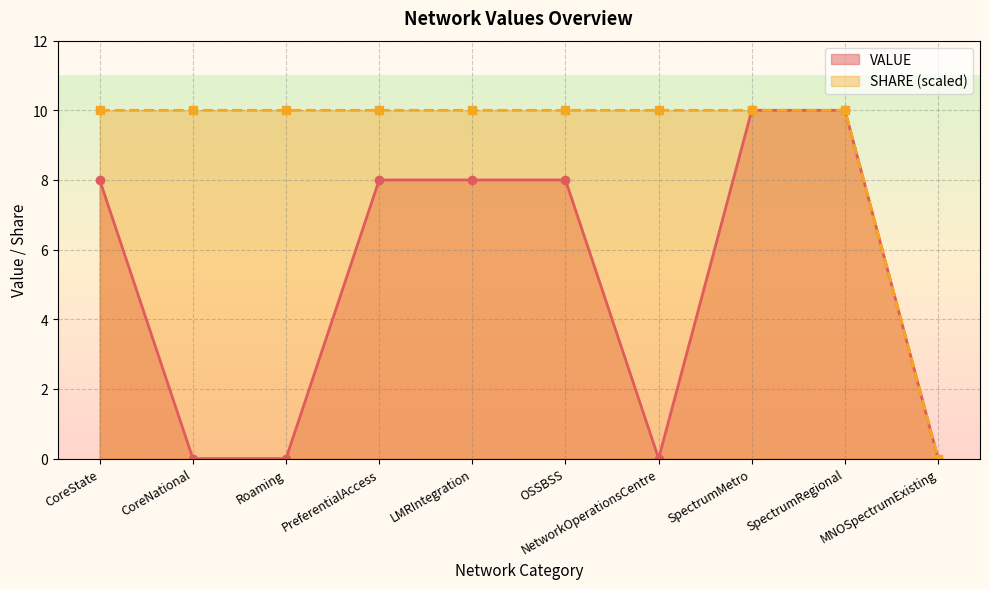

What position from the right is SpectrumMetro?

3